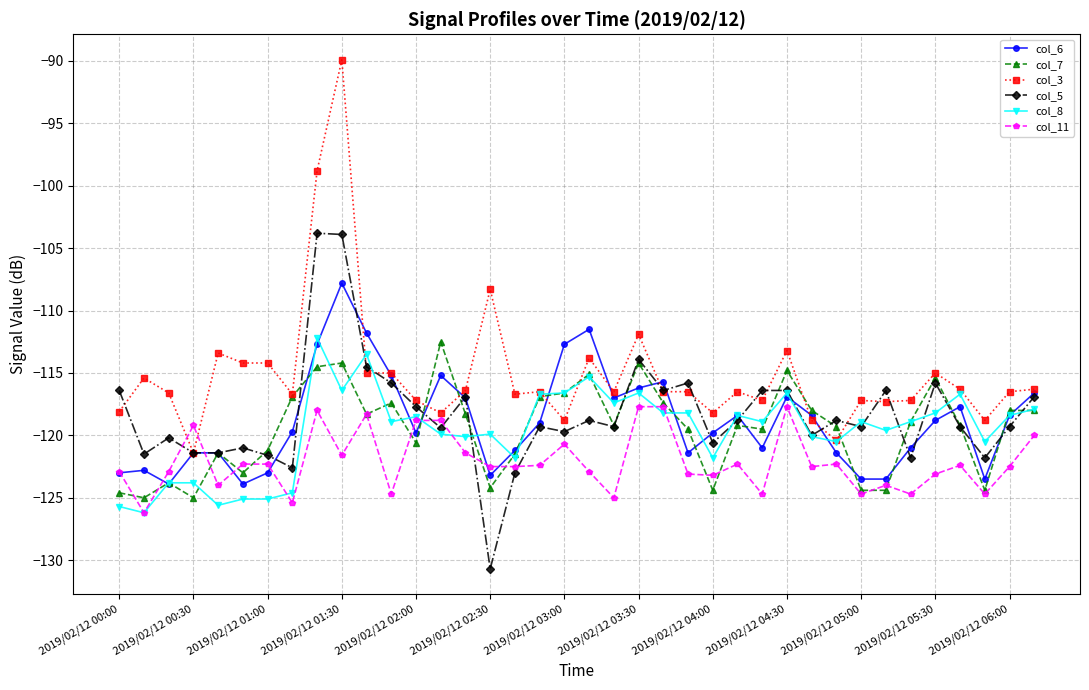

Which series has the widest spread of values?

col_3